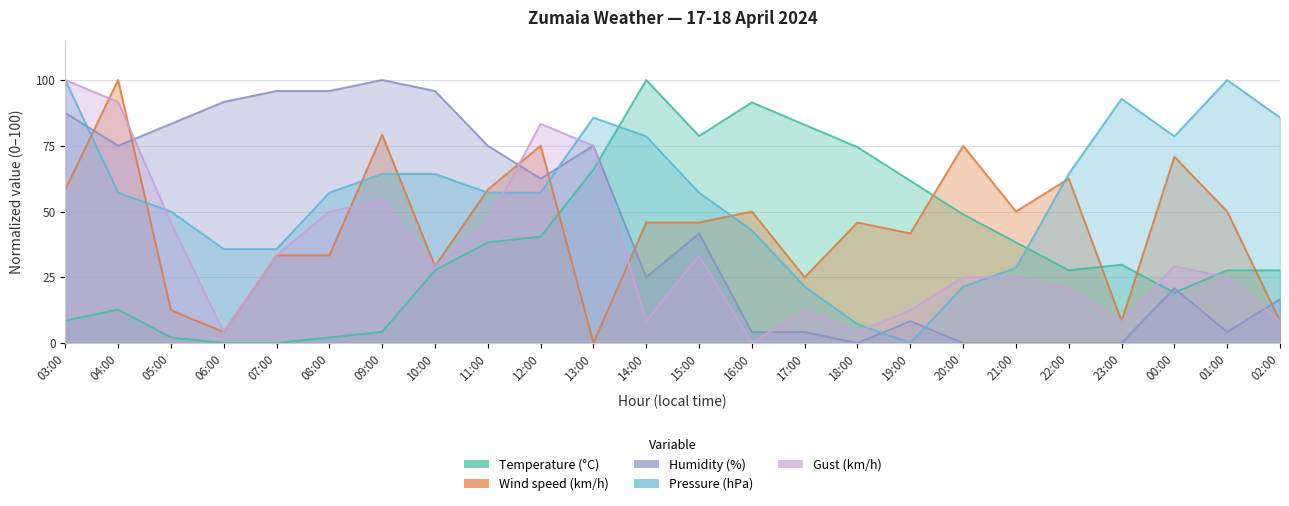

True or false: Gust (km/h) has more than 1 interior local peaks.

True